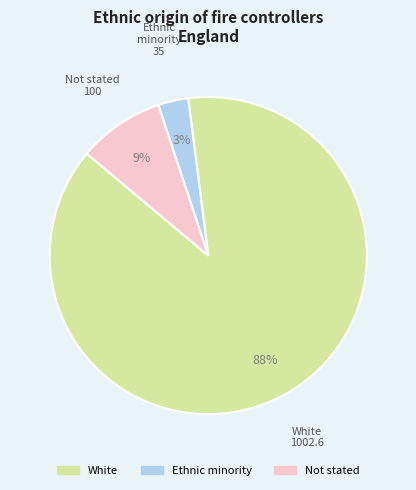

To the nearest percent, what is the combined percentage of Ethnic minority and White?

91%